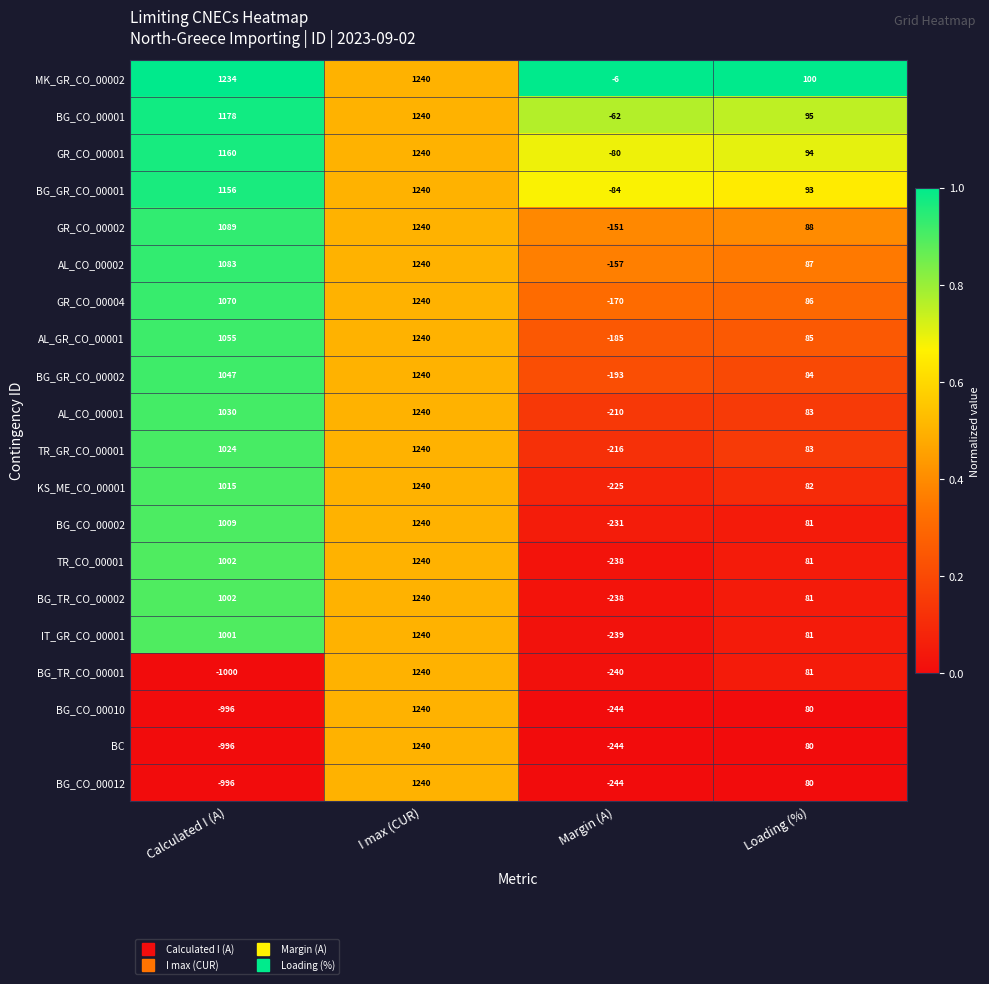

At which label is BG_CO_00002 closest to 504?

Loading (%)